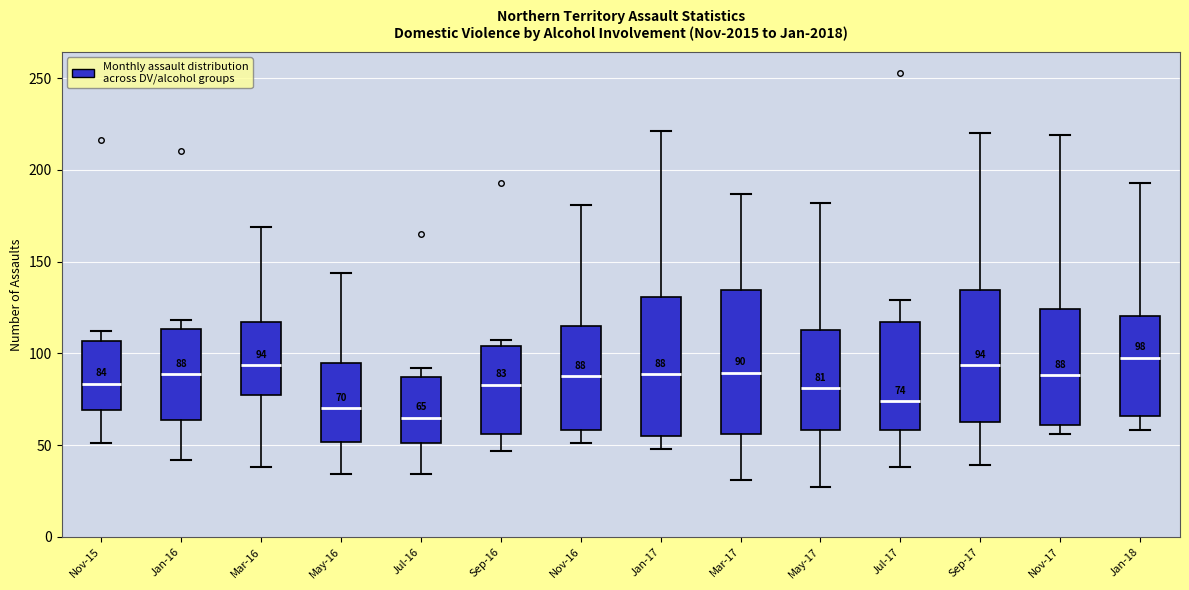

Which box's median line is the lowest?

Jul-16